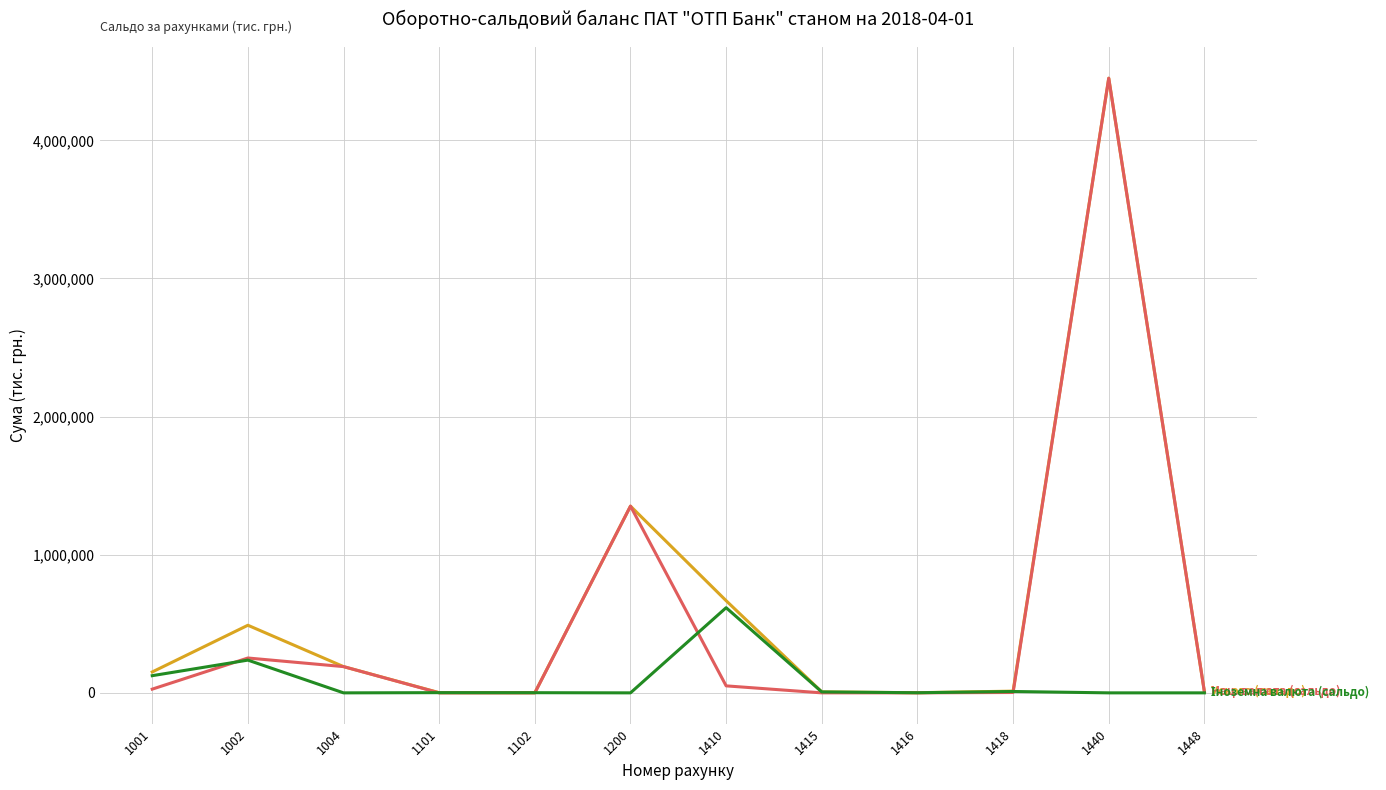

What is the total value across all series at 1200?

2703809.2